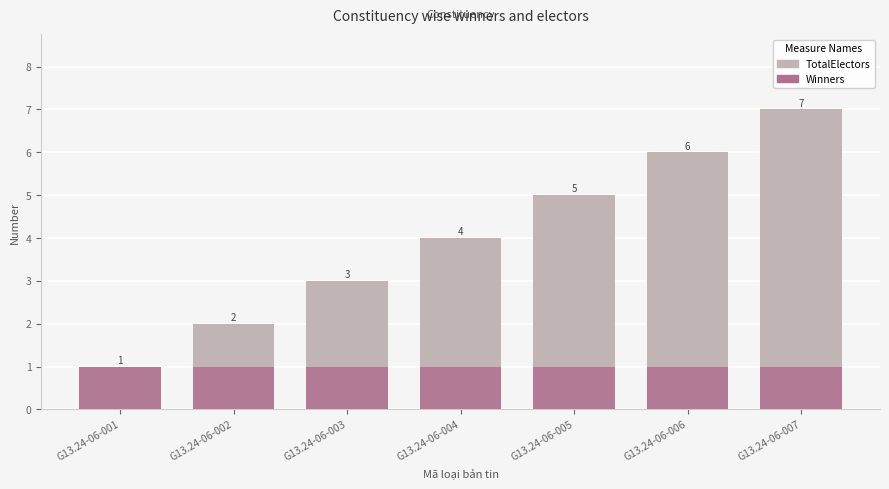

Which series has the widest spread of values?

TotalElectors